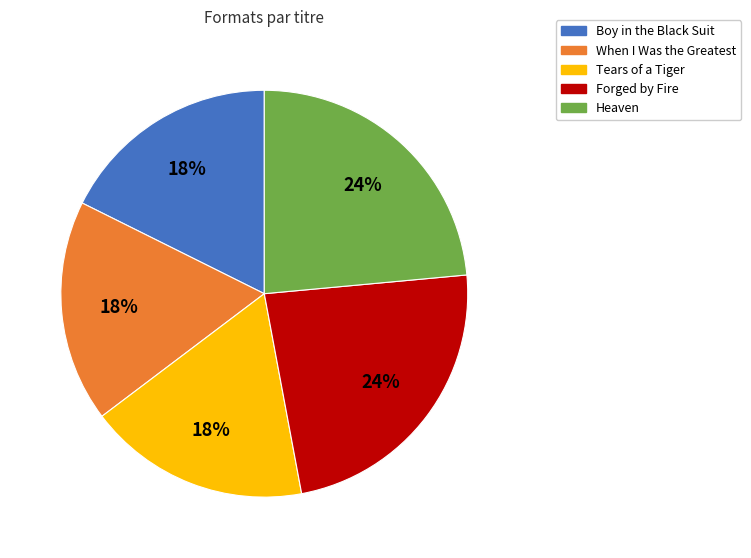

To the nearest percent, what percentage of the pie is Tears of a Tiger?

18%